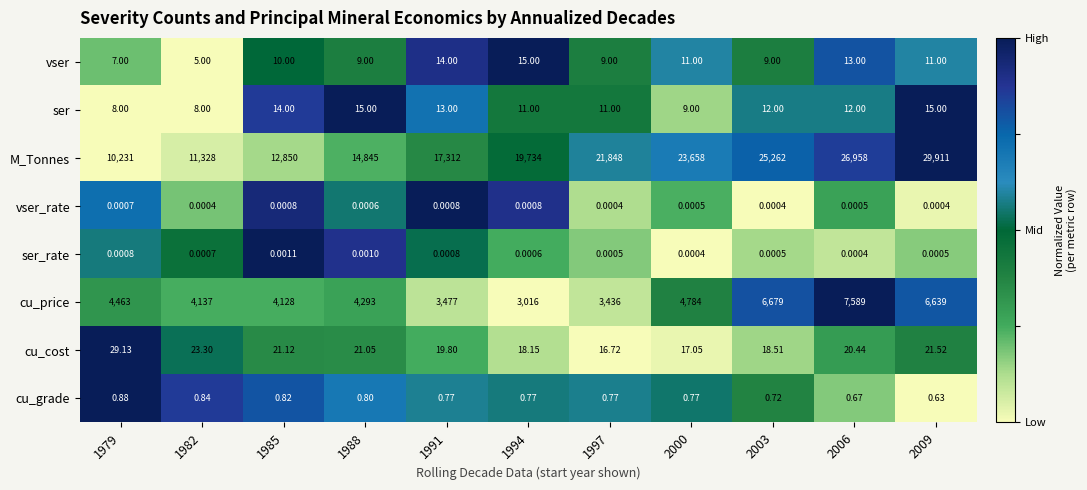

Which series has the largest range (max minus min)?

M_Tonnes